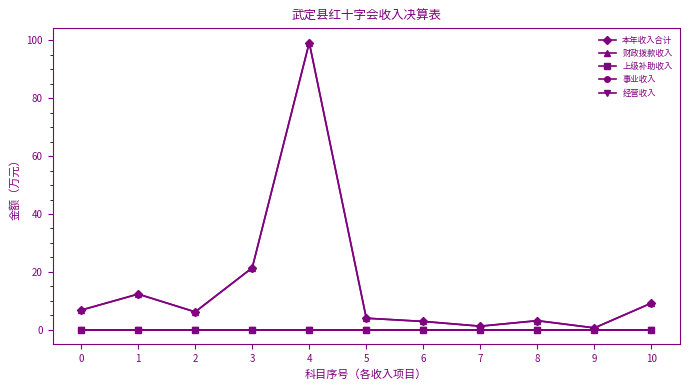

Is this an area chart (filled region under the line)?

No